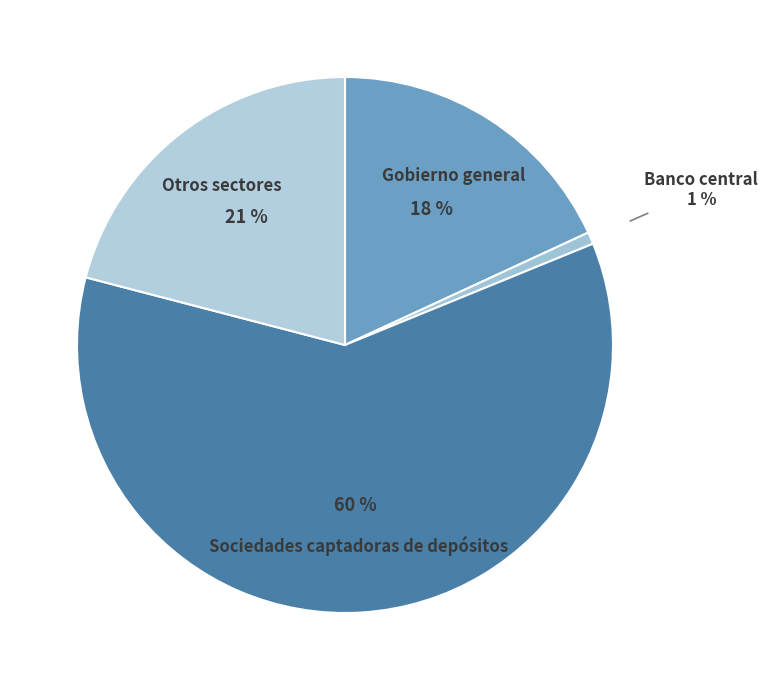

How many segments does this pie chart have?

4